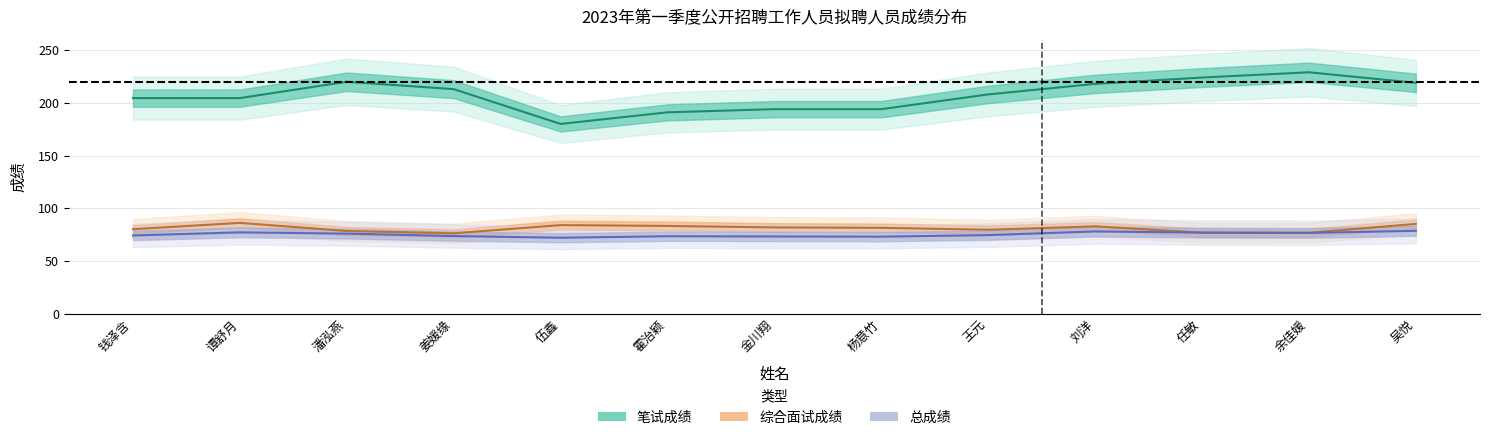

Rank the series by their maximum value, from lowest to highest.

总成绩, 综合面试成绩, 笔试成绩